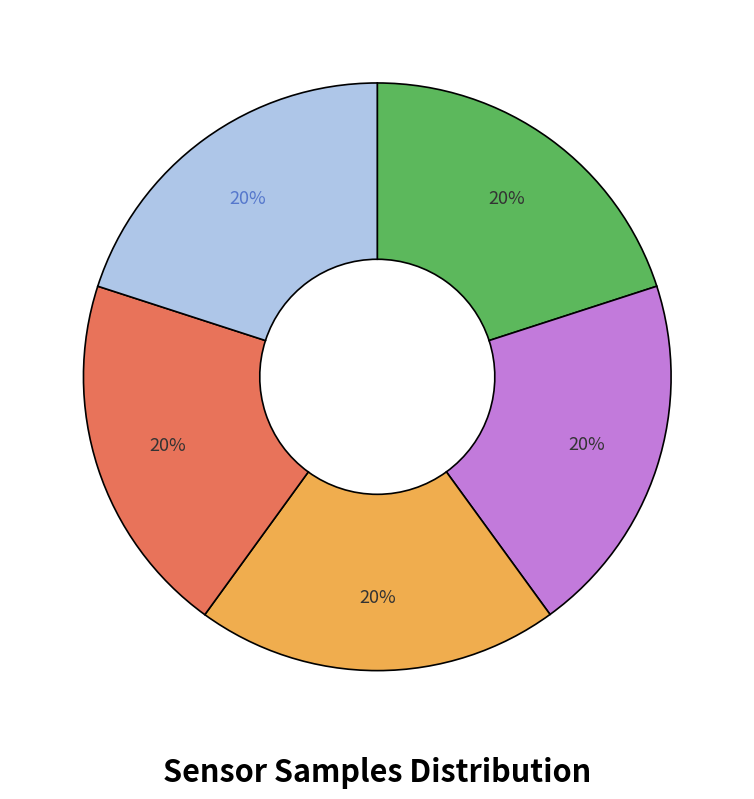

Is there any slice that represents more than half of the pie?

No